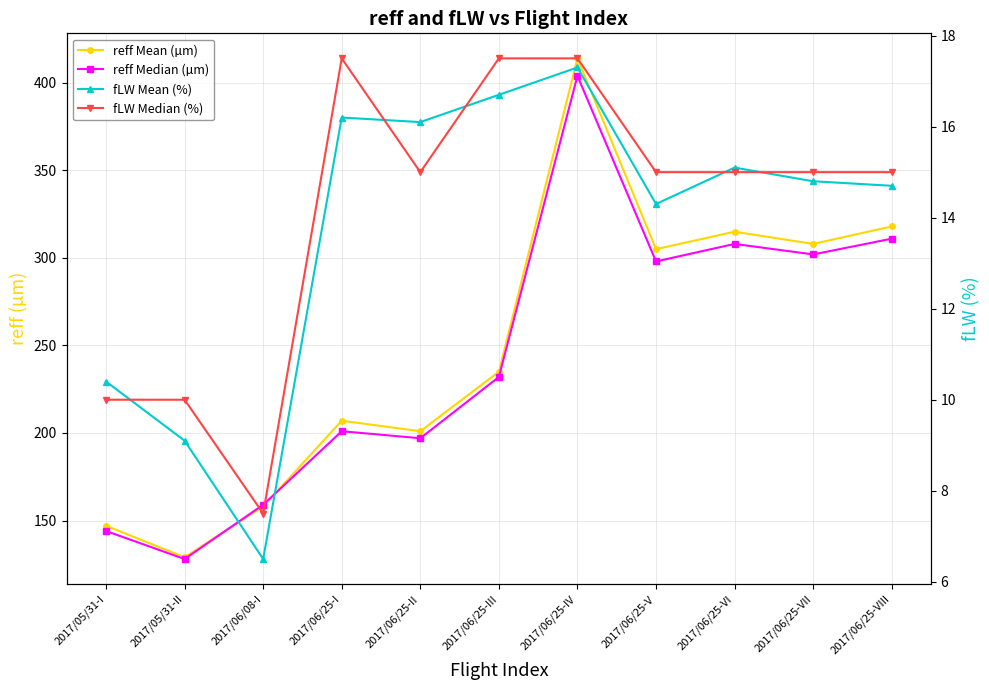

True or false: reff Median (µm) has more than 0 points higher than both neighbors.

True